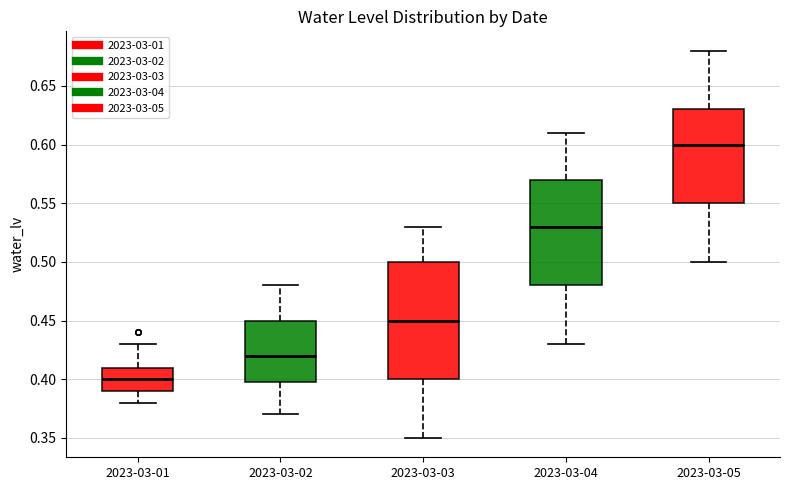

Reading left to right, read every box against the y-axis: the position of its median line, the range the box covers, and the ends of its whiskers. The values are not printed on the chart, so give them approximately, as read against the axis.

2023-03-01: median 0.40, box 0.39 to 0.41, whiskers 0.38 to 0.43
2023-03-02: median 0.42, box 0.40 to 0.45, whiskers 0.37 to 0.48
2023-03-03: median 0.45, box 0.40 to 0.50, whiskers 0.35 to 0.53
2023-03-04: median 0.53, box 0.48 to 0.57, whiskers 0.43 to 0.61
2023-03-05: median 0.60, box 0.55 to 0.63, whiskers 0.50 to 0.68